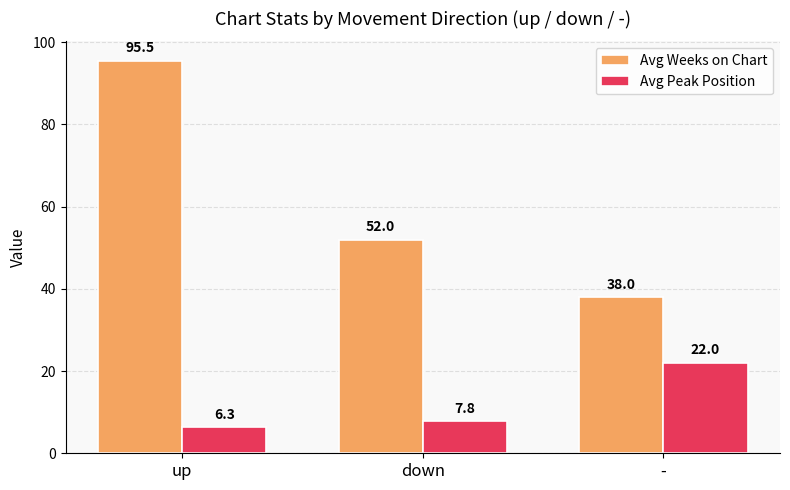

The value of Avg Peak Position at - is 38.5. True or false?

False